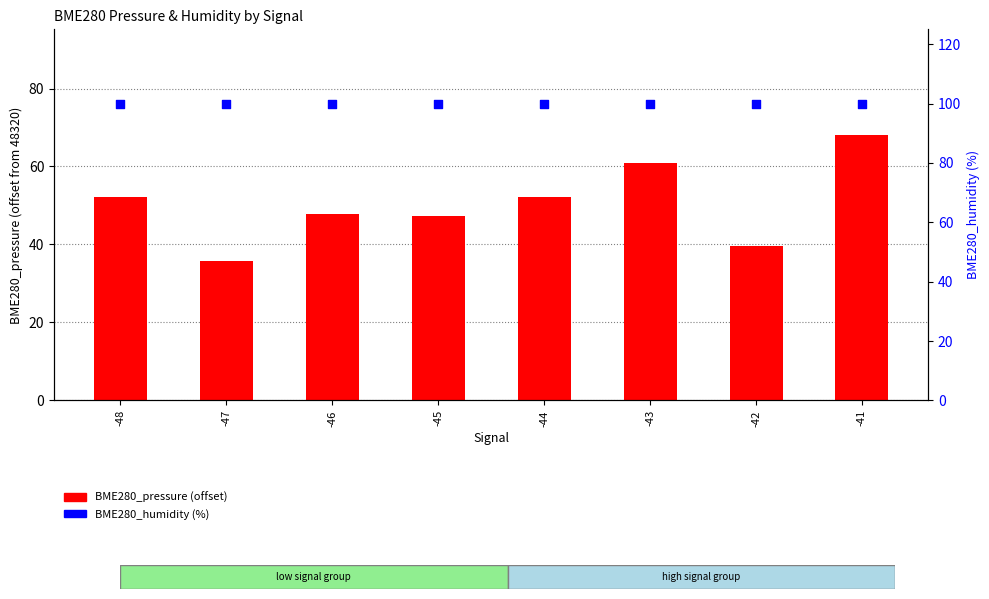

What are all the series names shown in the legend?

BME280_pressure (offset), BME280_humidity (%)